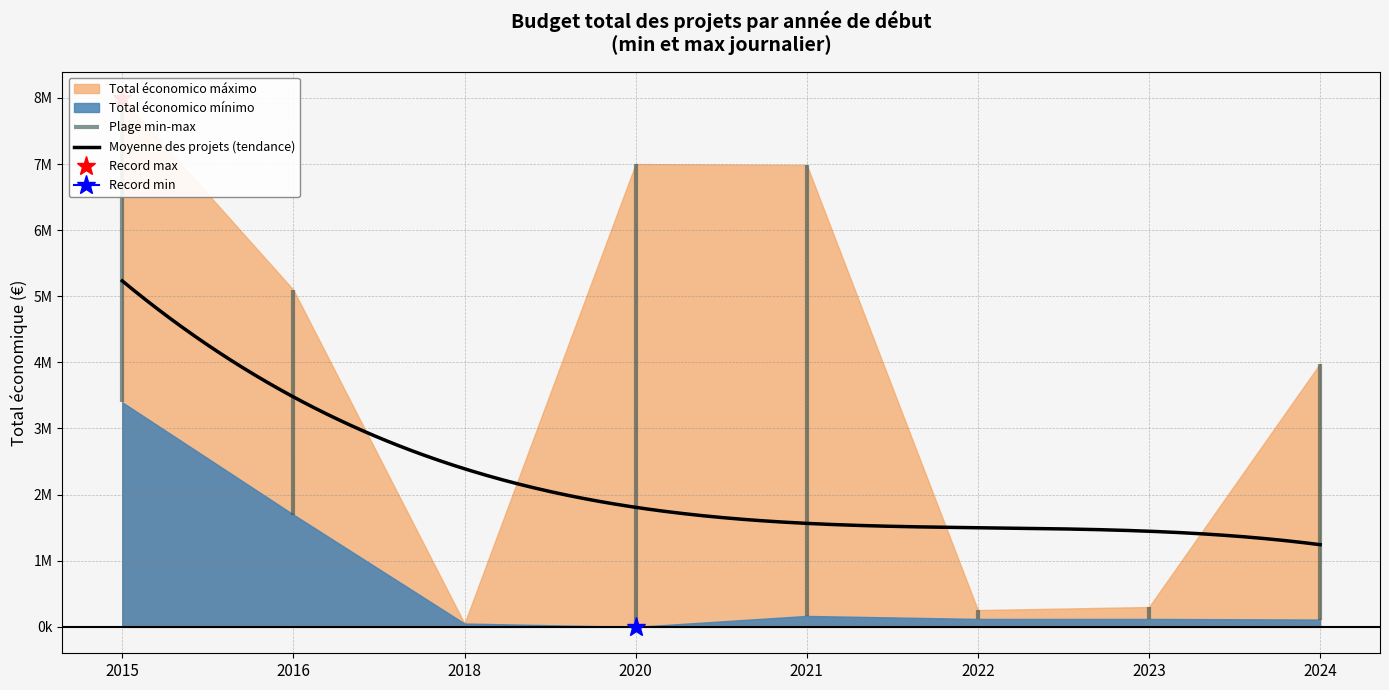

What is the difference between the maximum and second lowest values in the Total económico mínimo series?

3345986